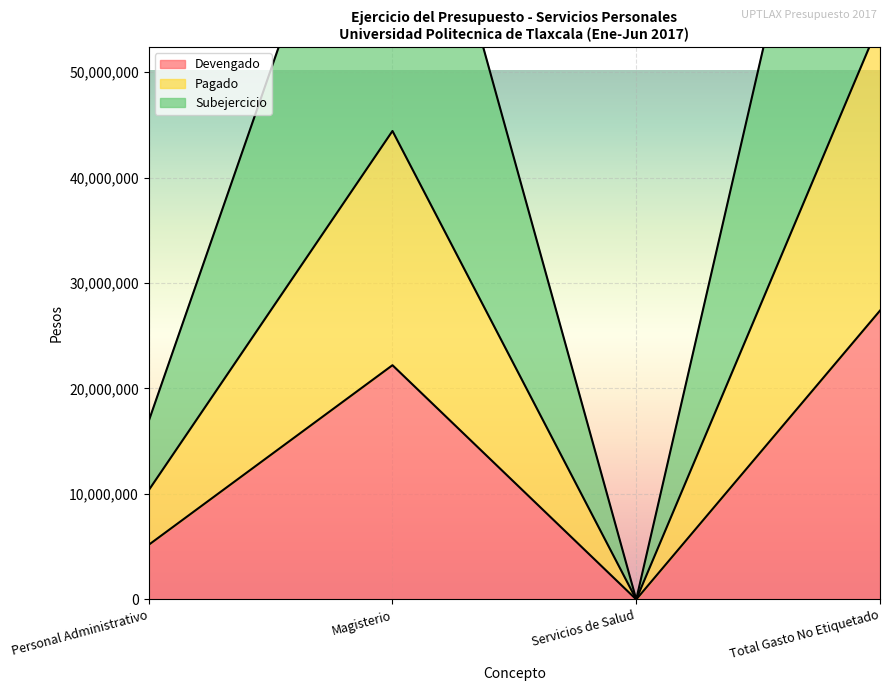

Which category has the highest value across all series?

Total Gasto No Etiquetado